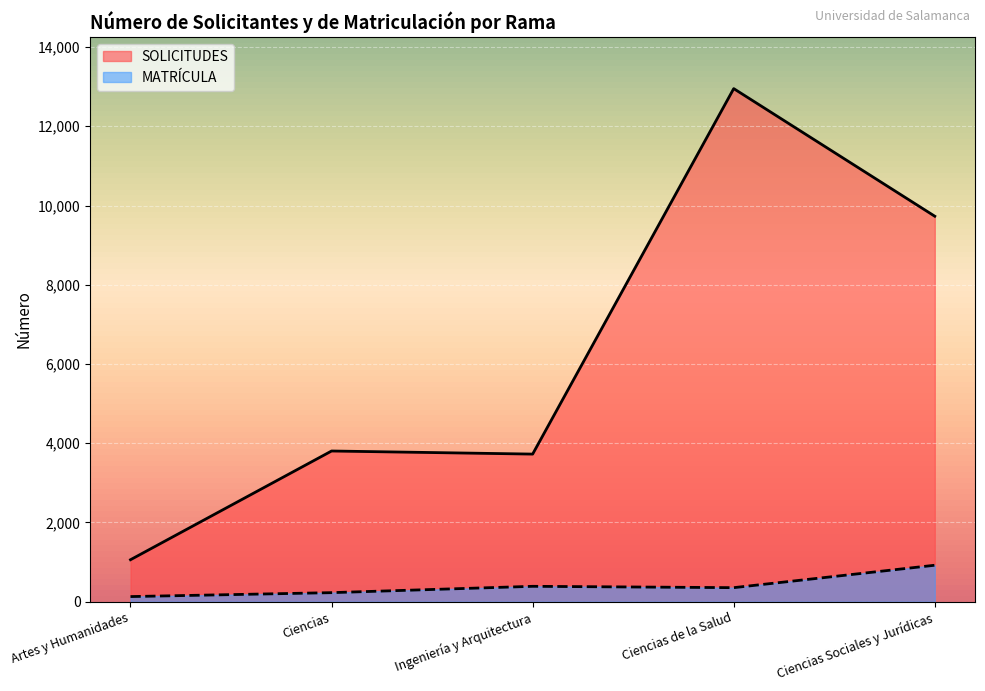

Which series has the largest total across all categories?

SOLICITUDES